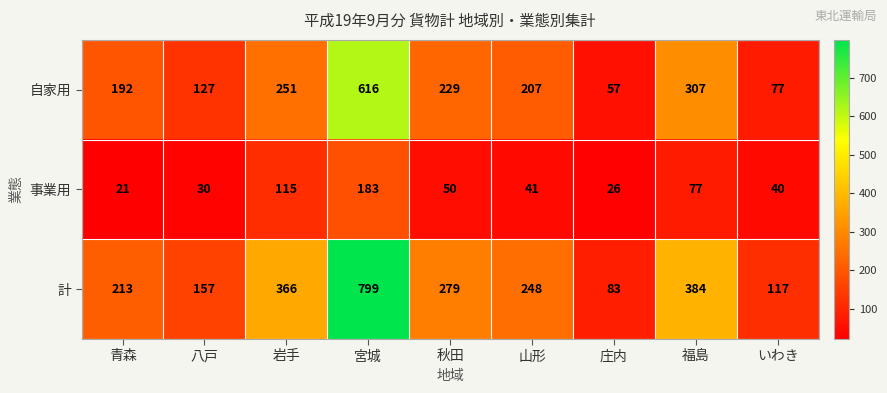

Between 岩手 and 庄内, which series saw the biggest shift?

計